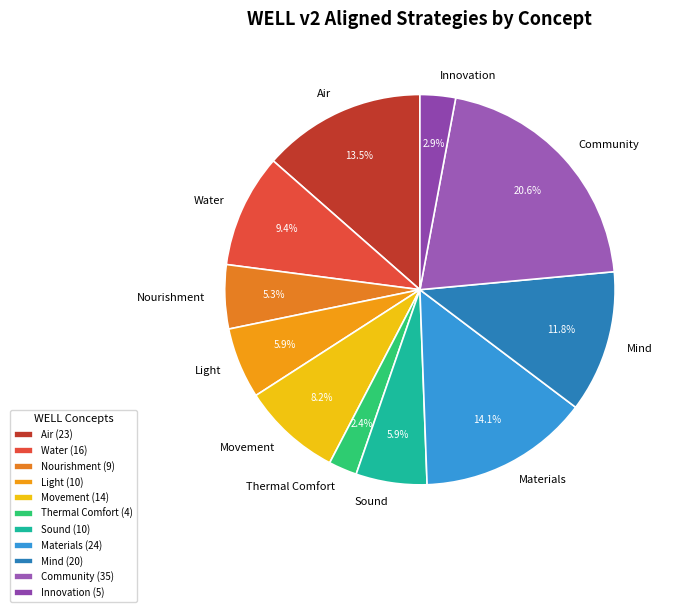

Approximately how many times larger is the value at Nourishment compared to Water?

0.6